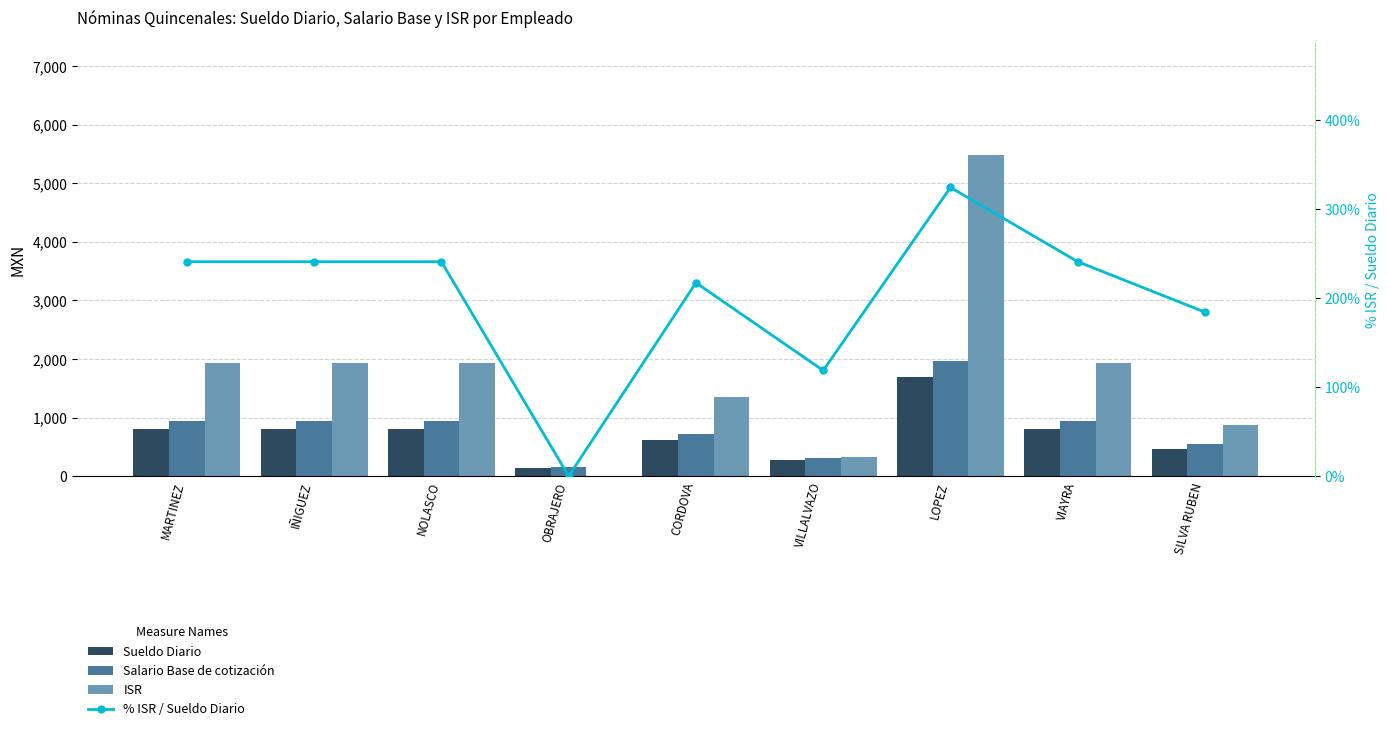

Reading left to right, what are all the values shown in this chart?

Sueldo Diario: 801.9	801.9	801.9	139.5	619.3	273.2	1687.2	801.9	469.0
Salario Base de cotización: 940.9	940.9	940.9	160.6	722.8	314.4	1972.3	940.9	540.9
ISR: 1932.8	1932.8	1932.8	0.0	1346.0	324.5	5475.1	1932.8	864.5
% ISR / Sueldo Diario: 241.0	241.0	241.0	0.0	217.4	118.8	324.5	241.0	184.3